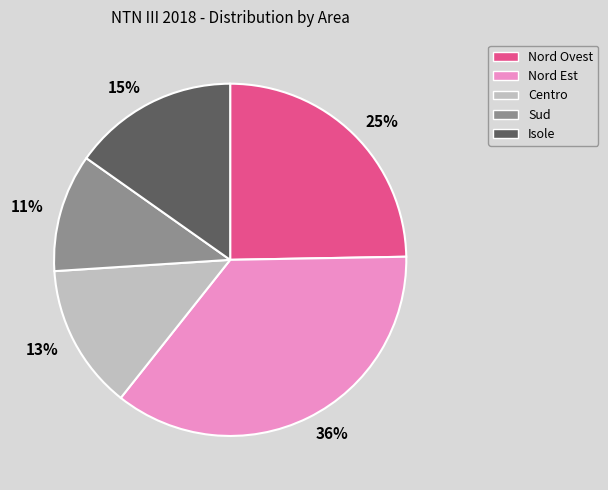

Do 11% and 36% together represent more than half of the pie?

No